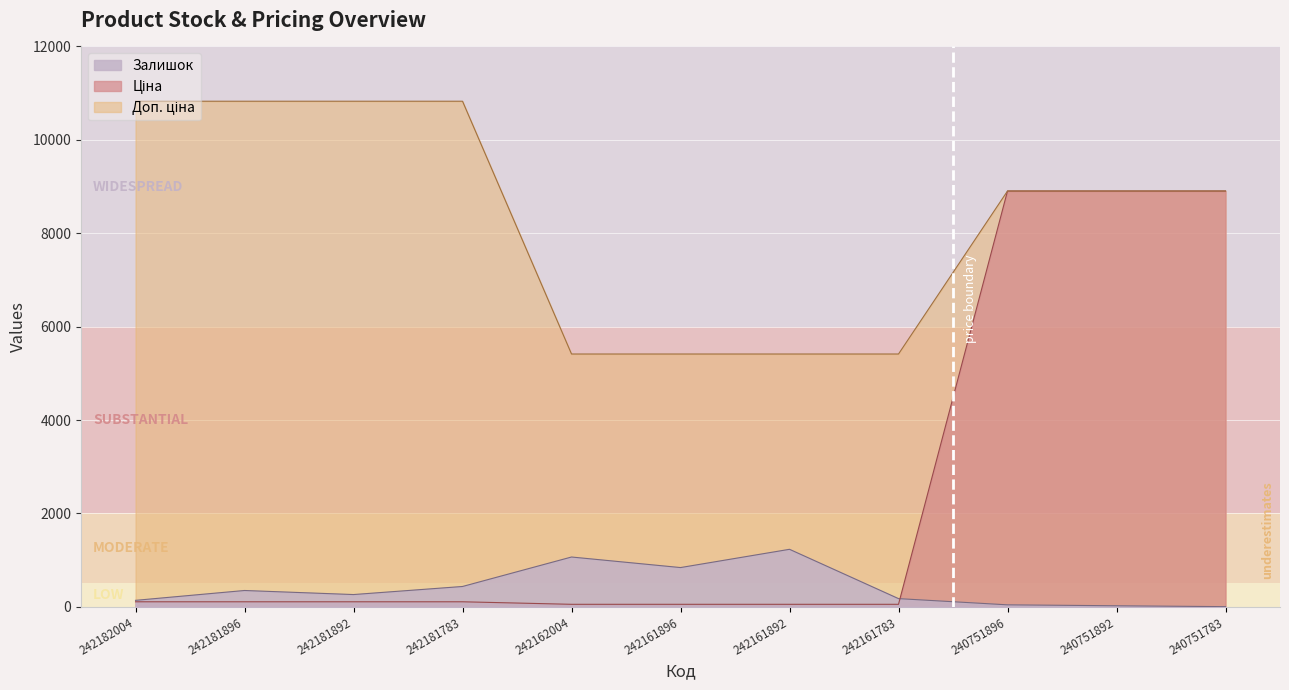

The Доп. ціна series shows 10827.0 at 242181896. True or false?

True